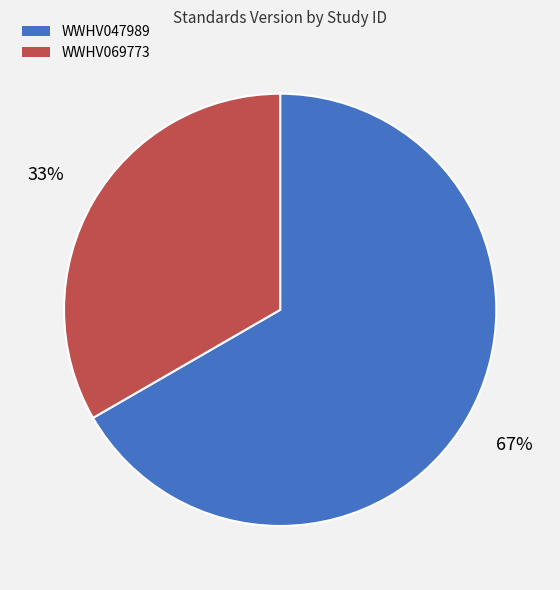

What is the smallest slice in the pie chart?

WWHV069773